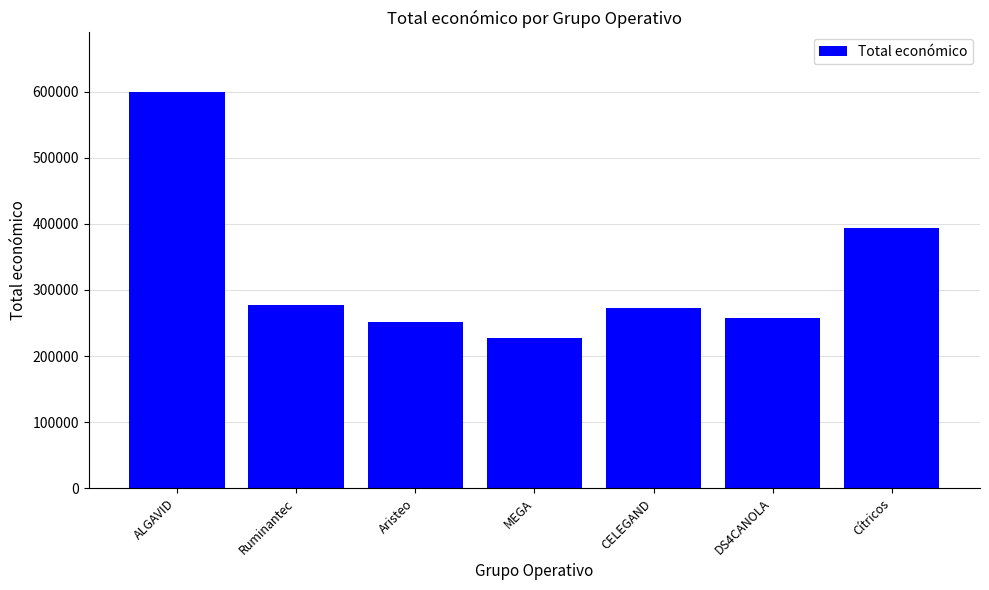

The value at ALGAVID is 838449. True or false?

False